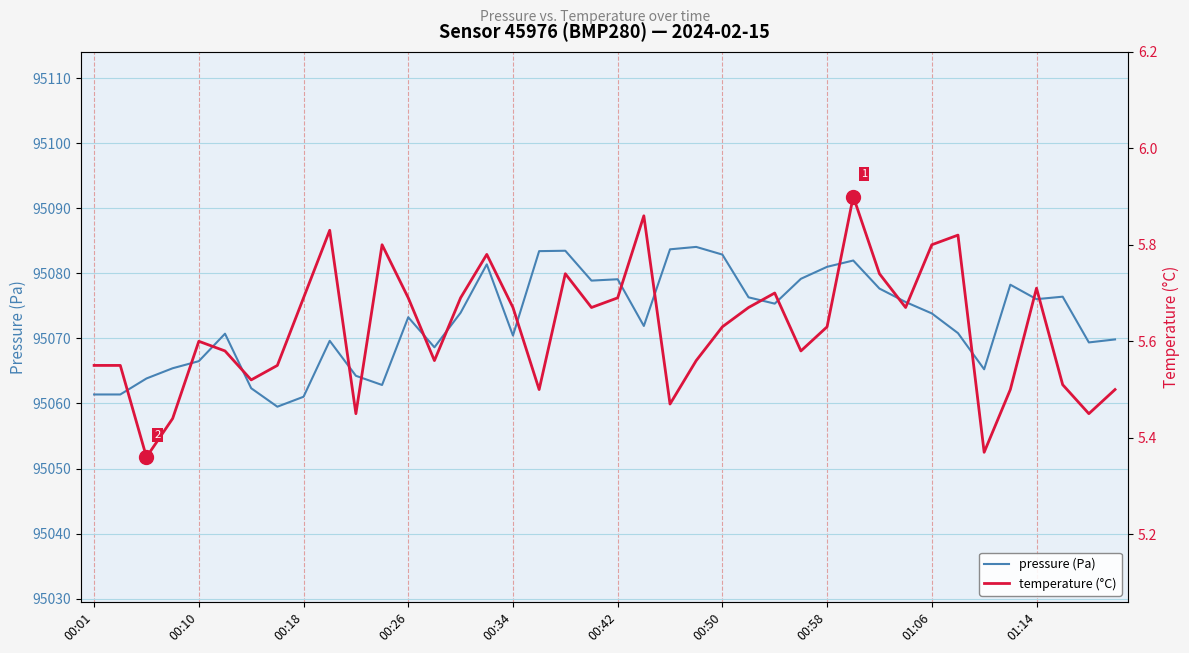

How many series are shown in this chart?

2